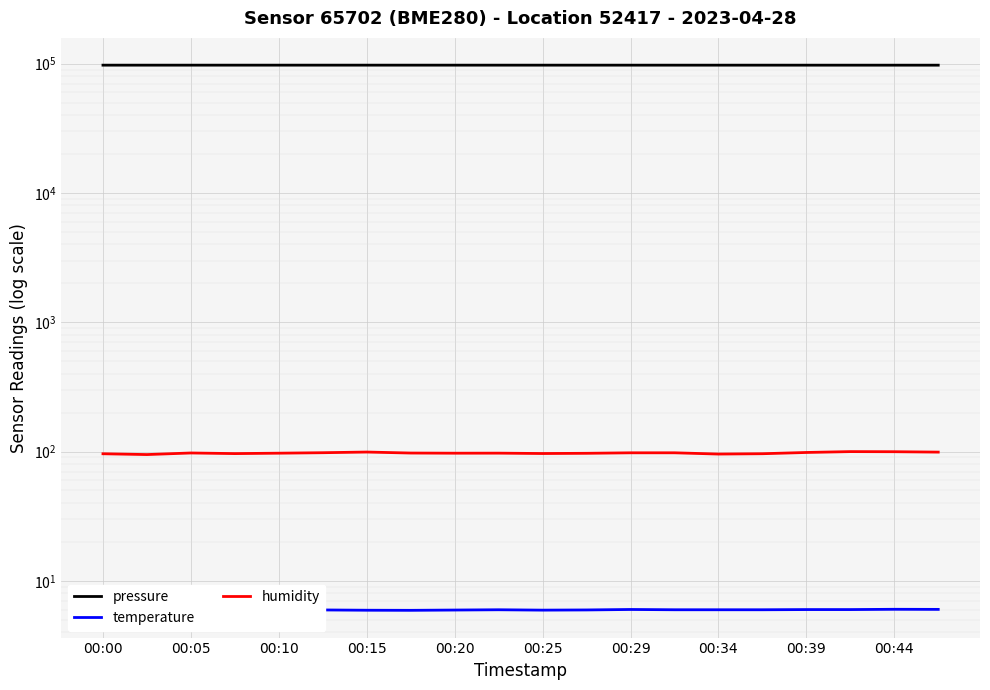

At 19, list the series in order from largest to smallest.

pressure, humidity, temperature